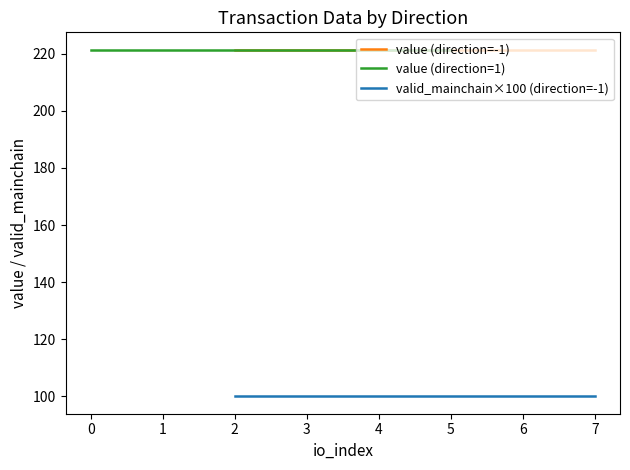

True or false: value (direction=-1) and valid_mainchain×100 (direction=-1) cross at least once.

False